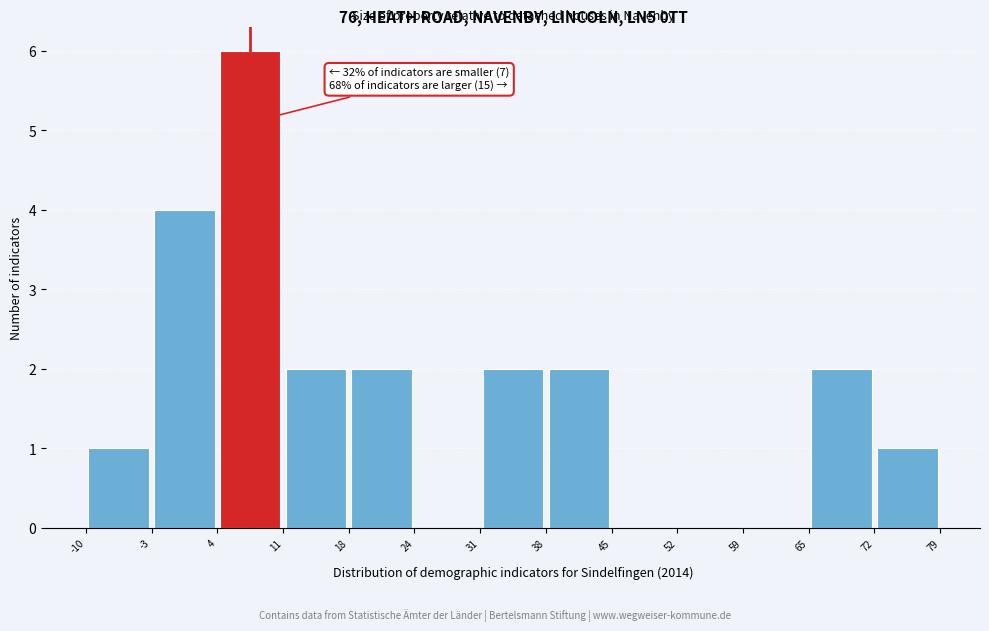

Which range on the x-axis has the tallest bar?

4 to 11